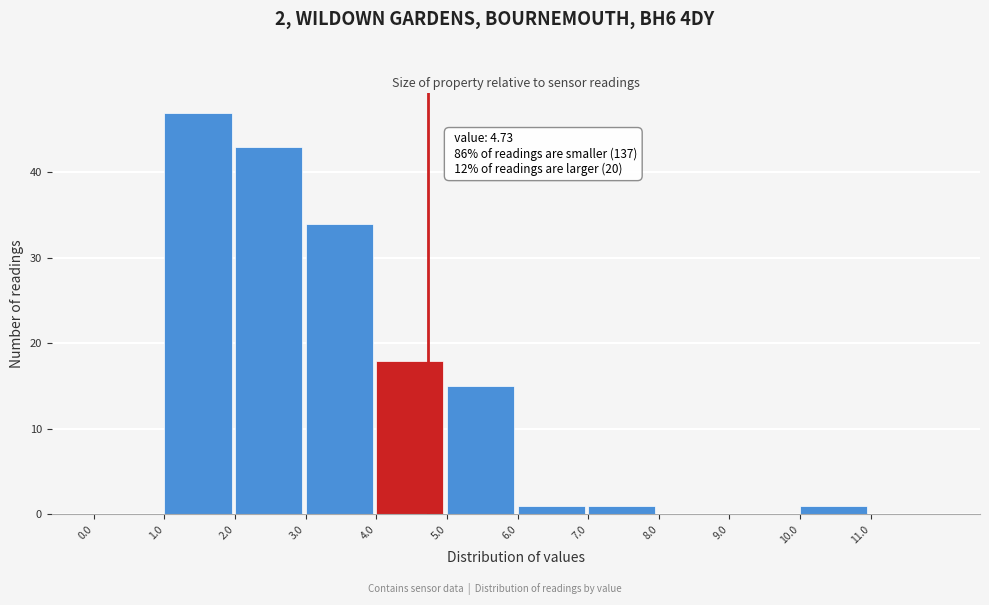

Which range on the x-axis has the tallest bar?

1 to 2